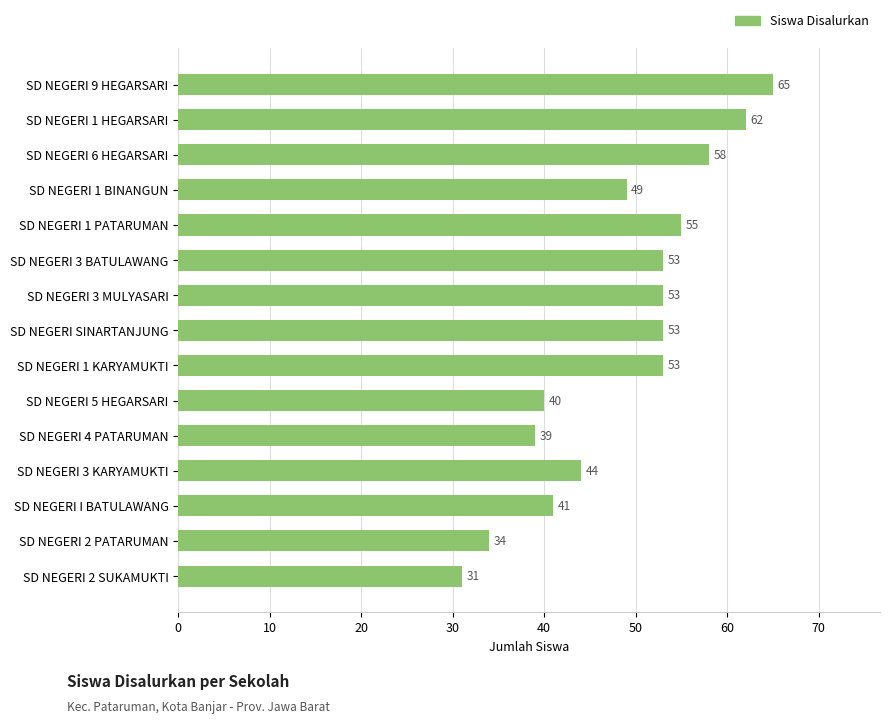

The value at SD NEGERI 1 KARYAMUKTI is 53. True or false?

True